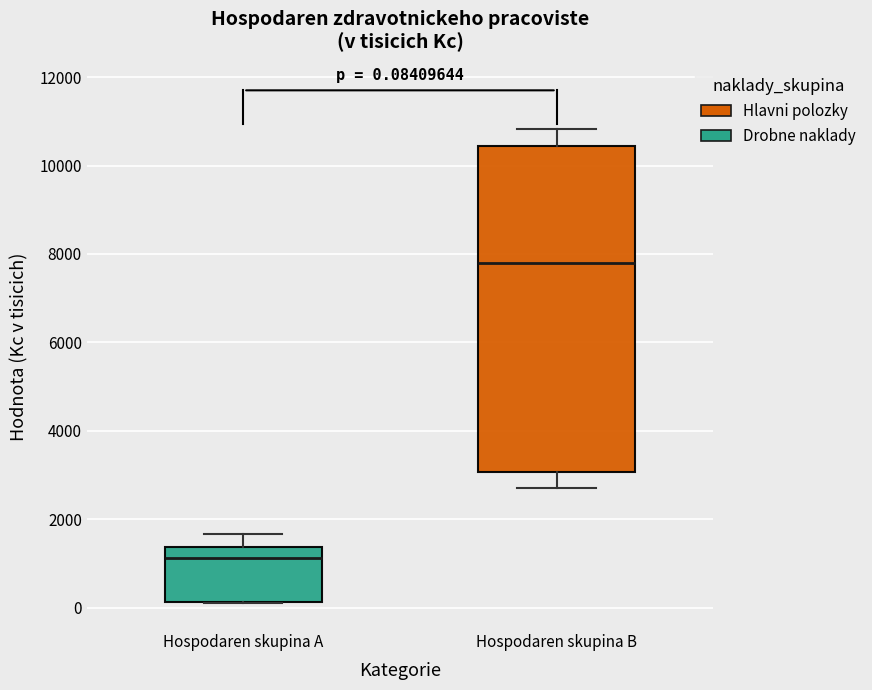

Which box is the tallest, from its lower edge to its upper edge?

Hospodaren skupina B